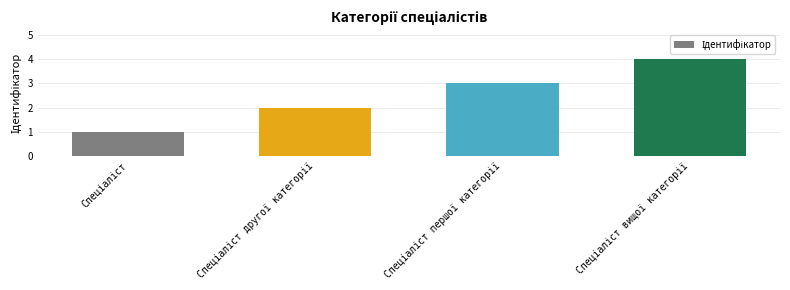

What is the maximum value shown in the chart?

4